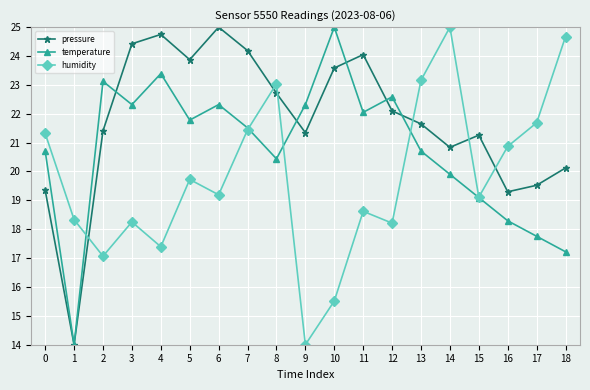

How many interior local valleys does the humidity series have?

6